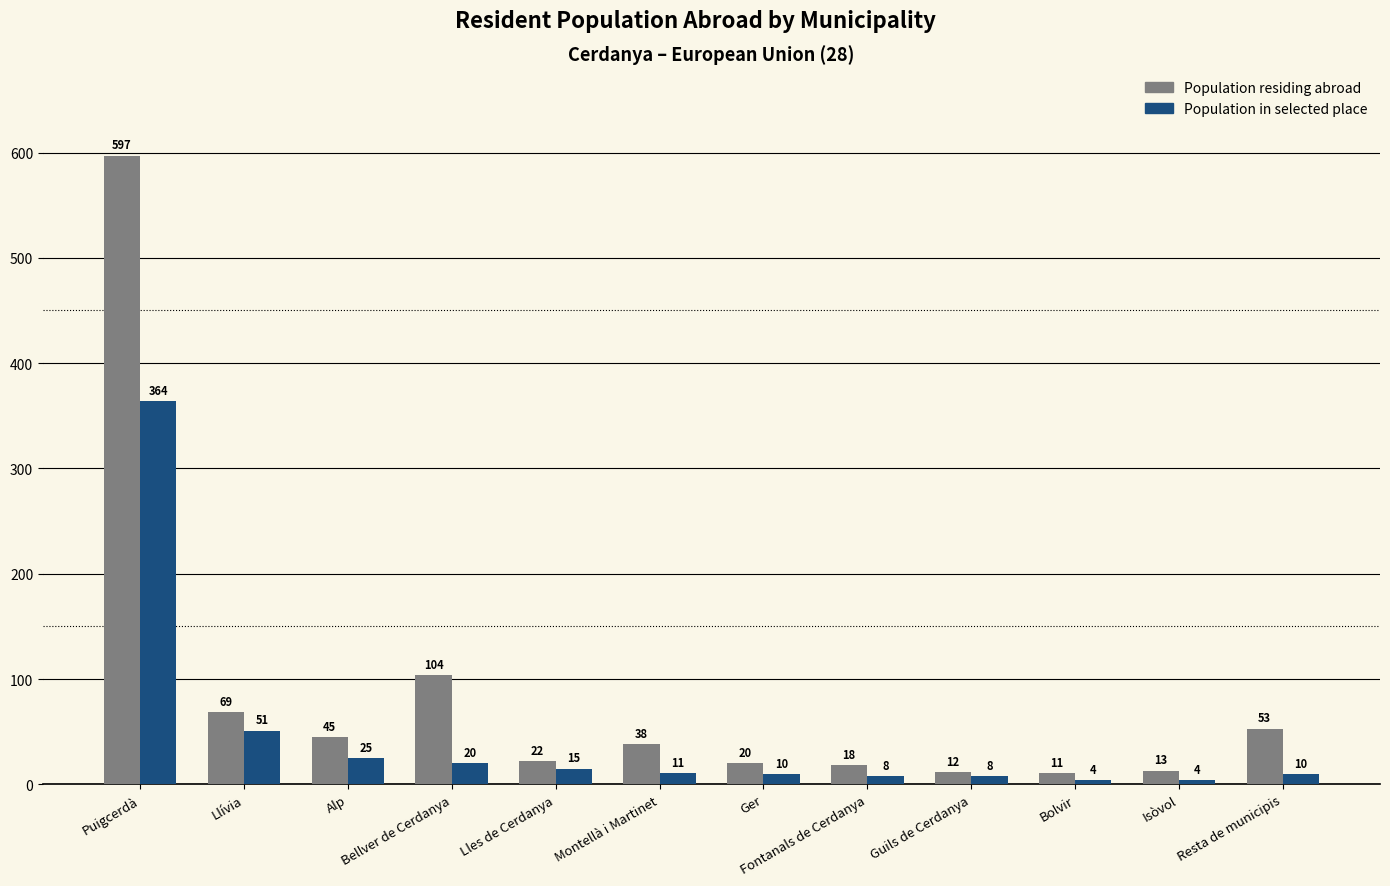

Where is Population in selected place nearest to the value 184?

Llívia